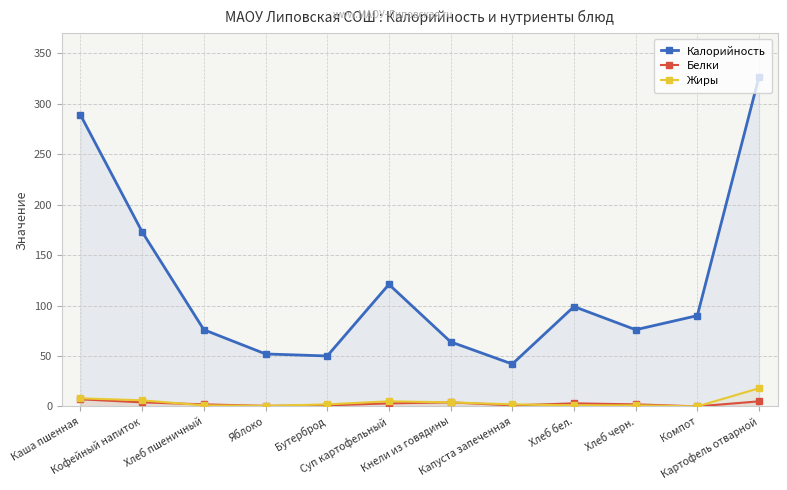

What is the spread (max minus min) of values at Кофейный напиток?

169.0